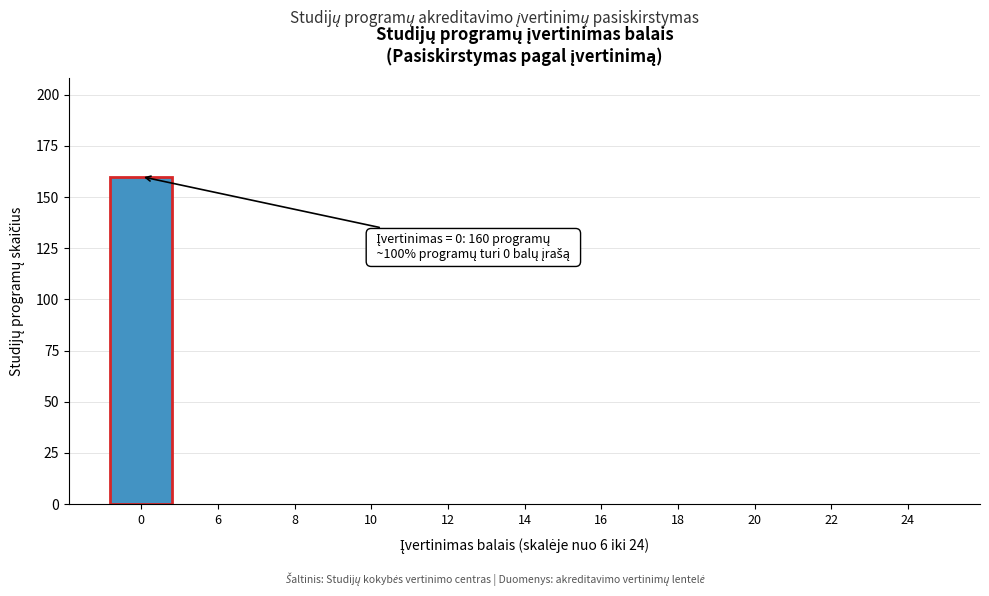

Reading left to right, extract all data points from this chart.

0=160	6=0	8=0	10=0	12=0	14=0	16=0	18=0	20=0	22=0	24=0